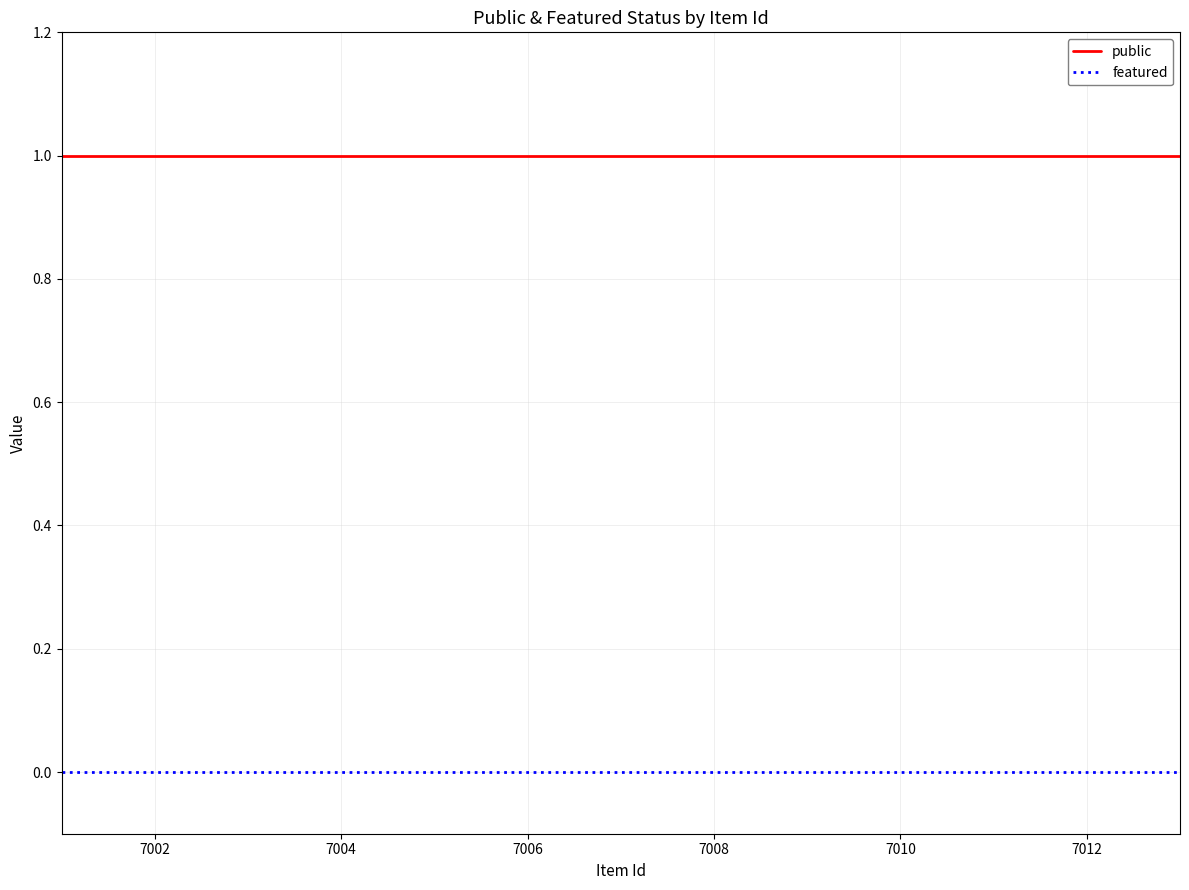

True or false: public and featured cross at least once.

False